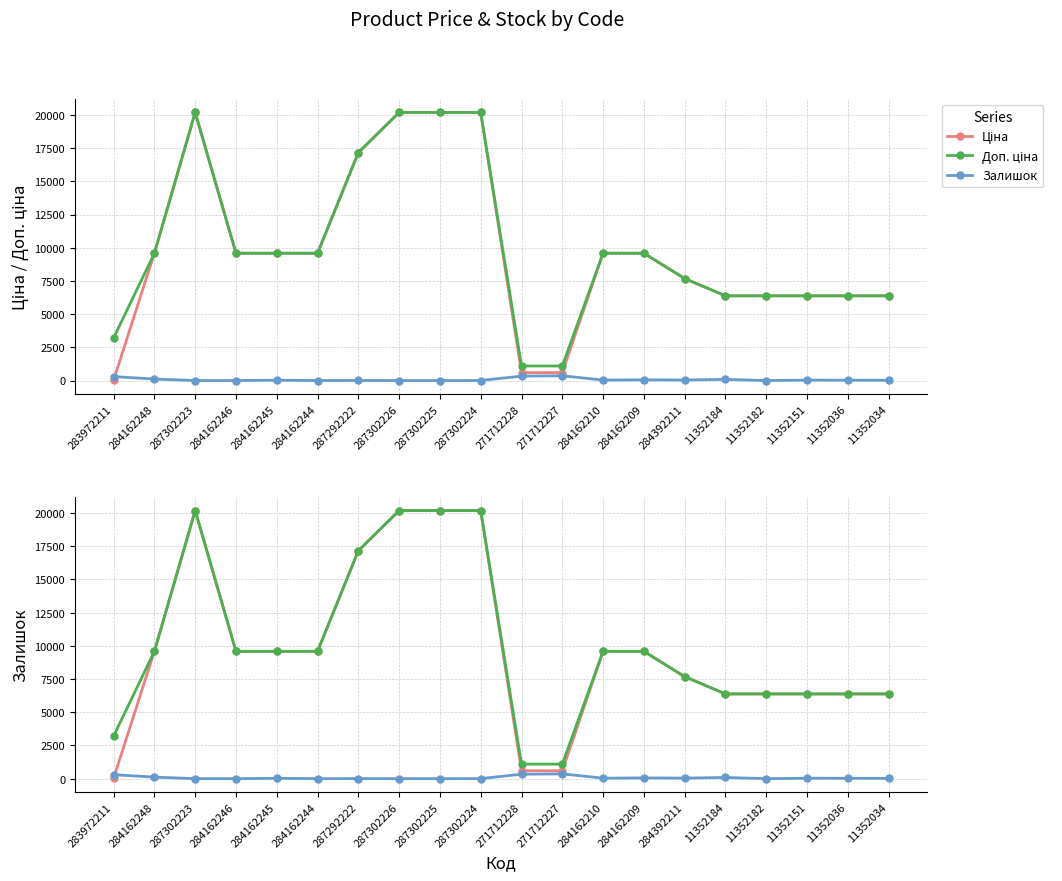

What is the average value of the Ціна series?

9811.1